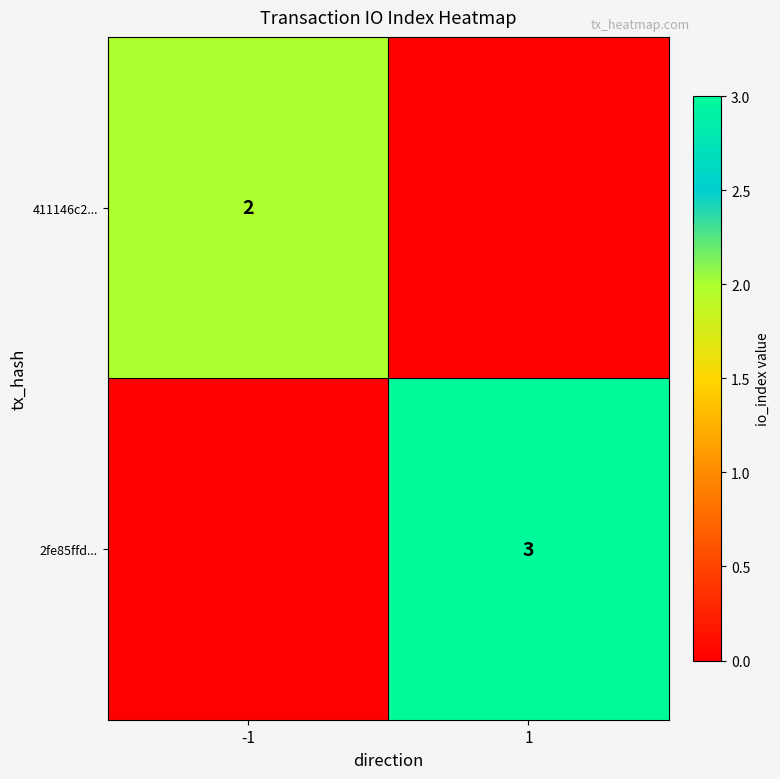

The 2fe85ffd... series shows 2 at 1. True or false?

False